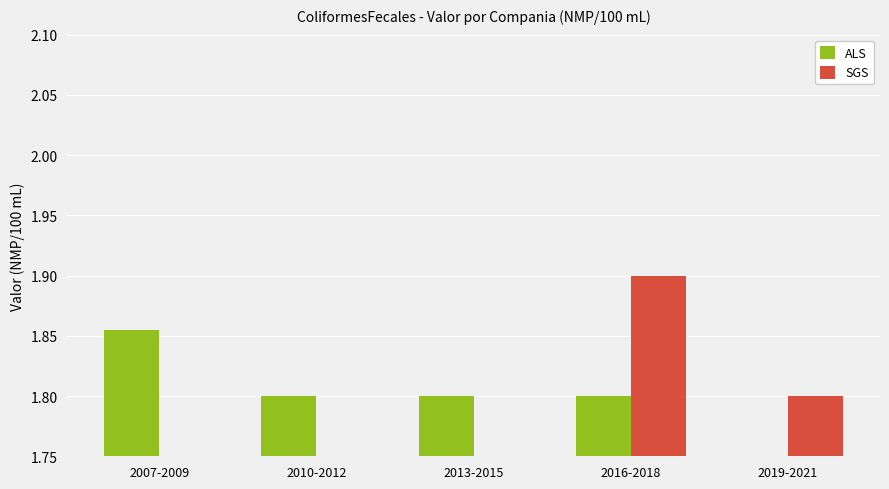

What is the sum of all SGS values?

3.7